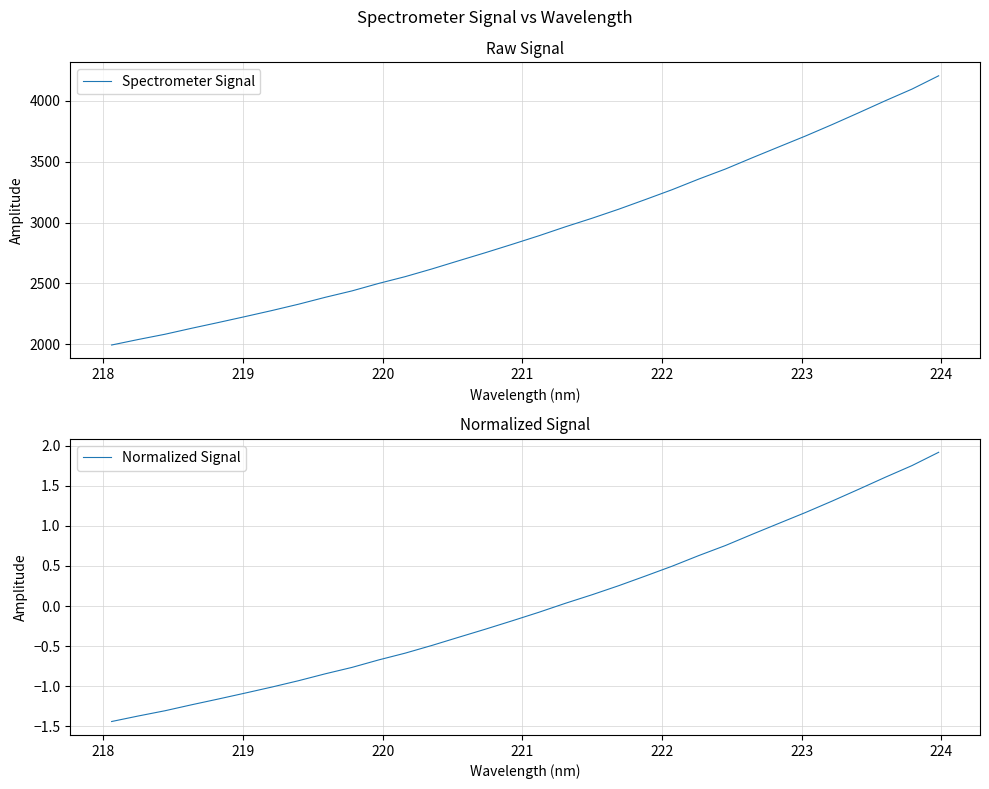

What is the value of the Spectrometer Signal point at the 1st from the left?

1995.4